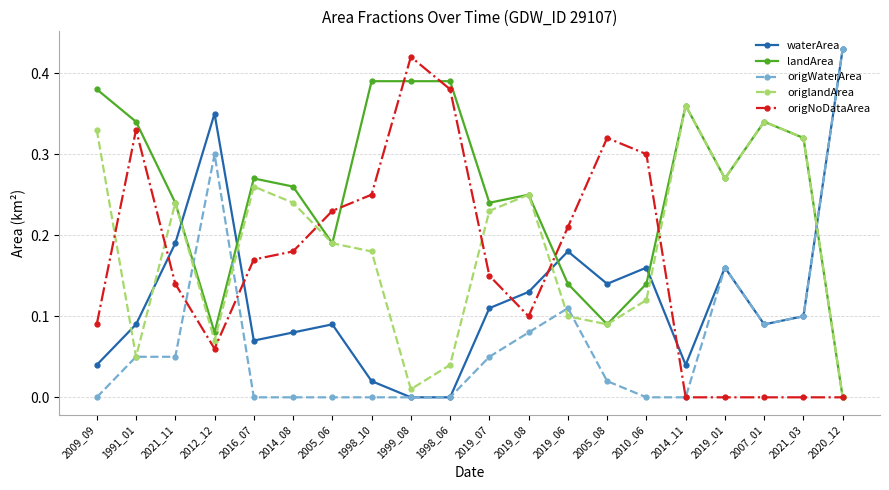

Which series has the largest total across all categories?

landArea